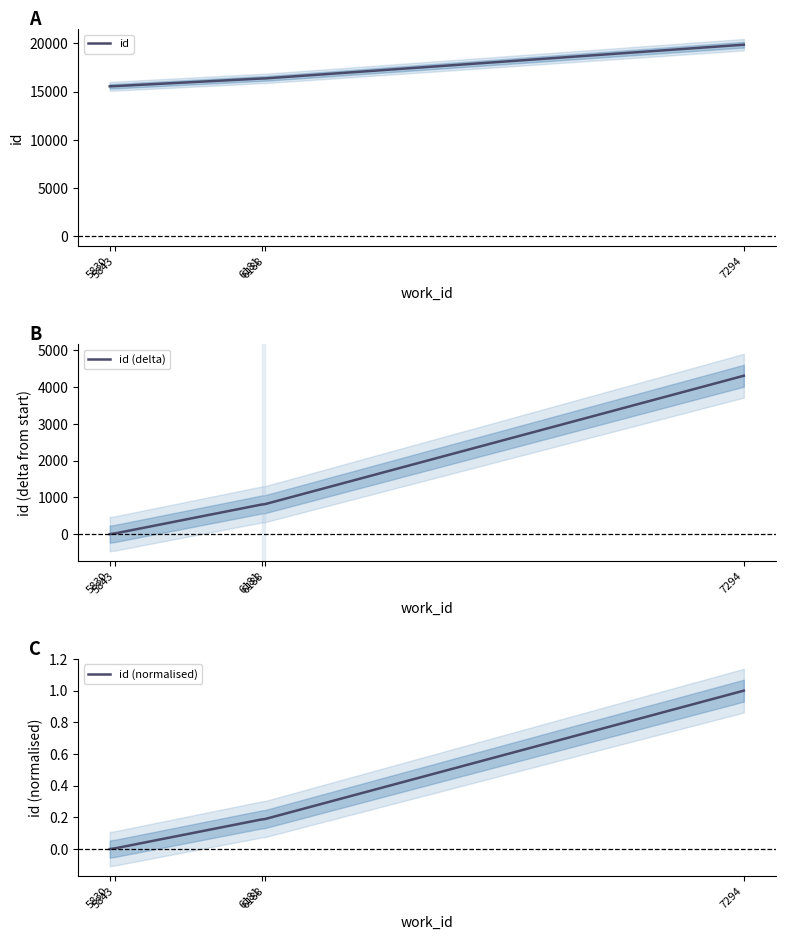

At which category is the sum across all series the highest?

7294